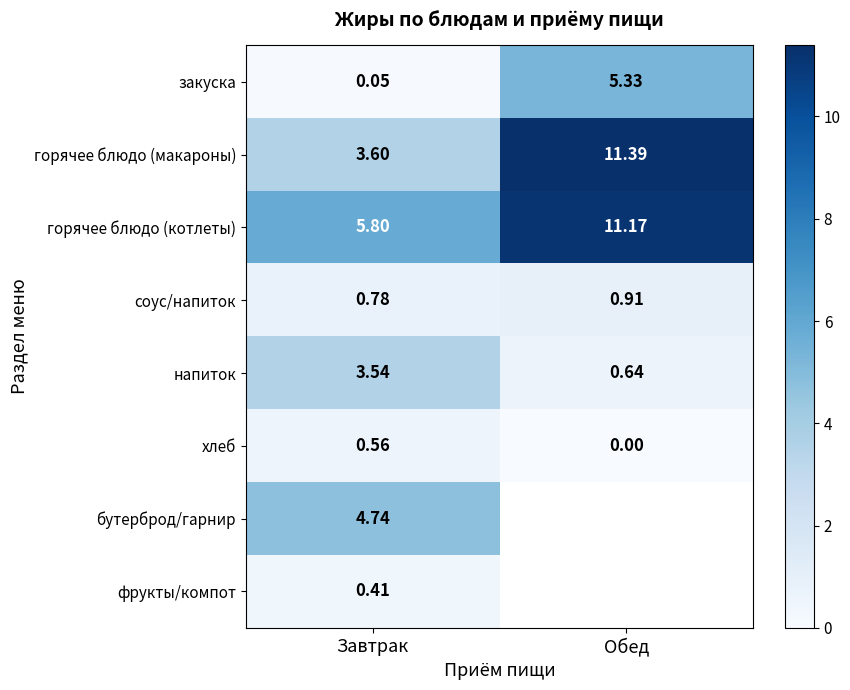

Rank the categories by напиток value from highest to lowest.

Завтрак, Обед